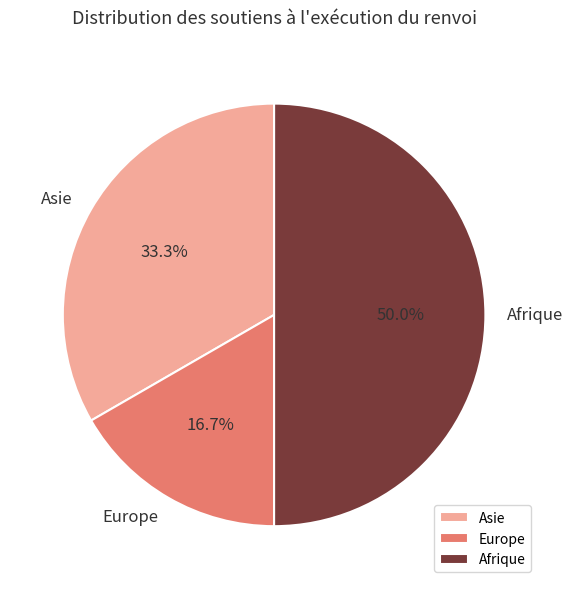

Rank the categories by value from lowest to highest.

Europe, Asie, Afrique